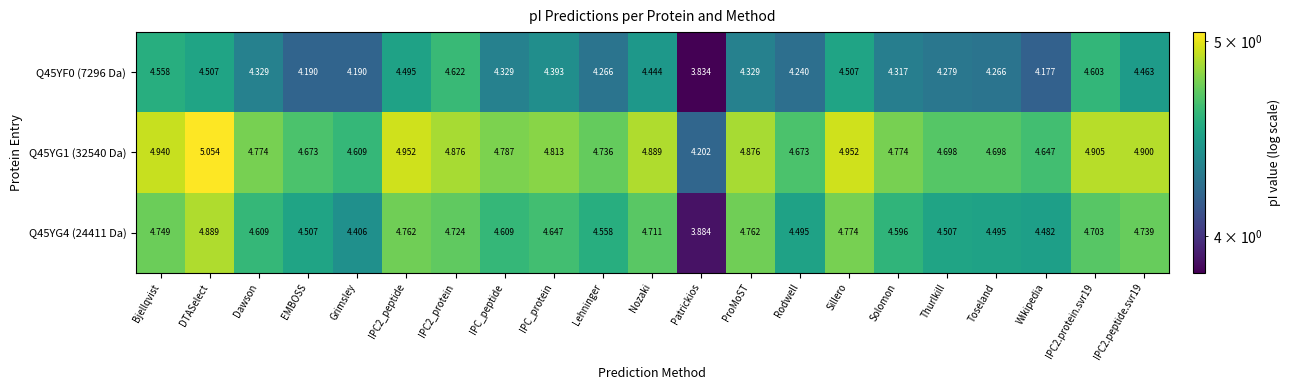

Is the value of Q45YG1 (32540 Da) at IPC_peptide greater than the value of Q45YG4 (24411 Da) at IPC2.protein.svr19?

Yes